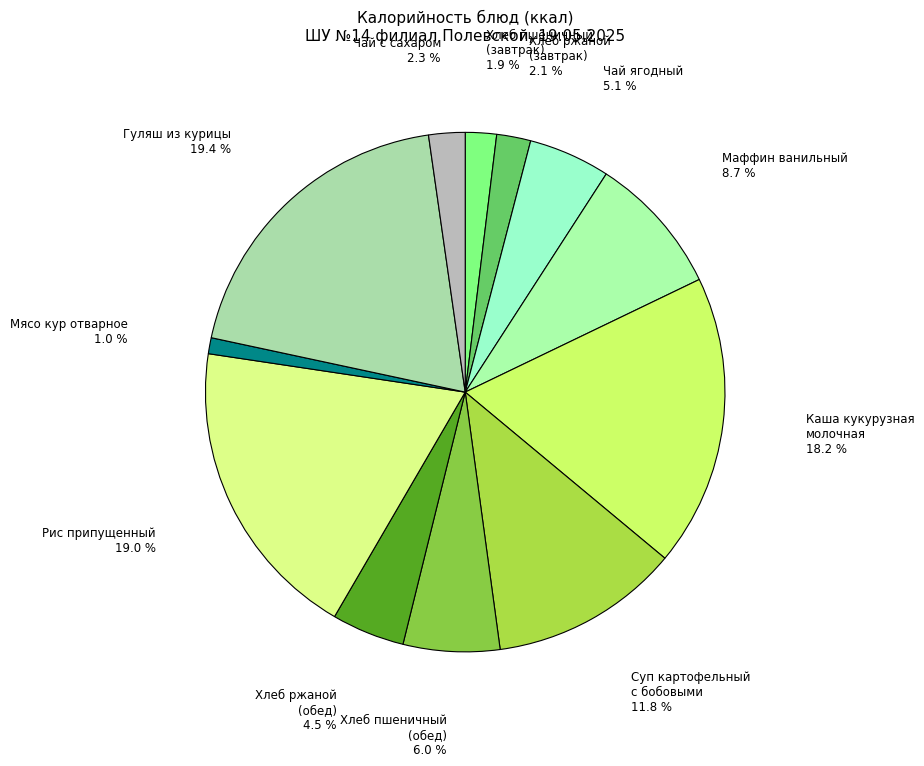

How many segments does this pie chart have?

12